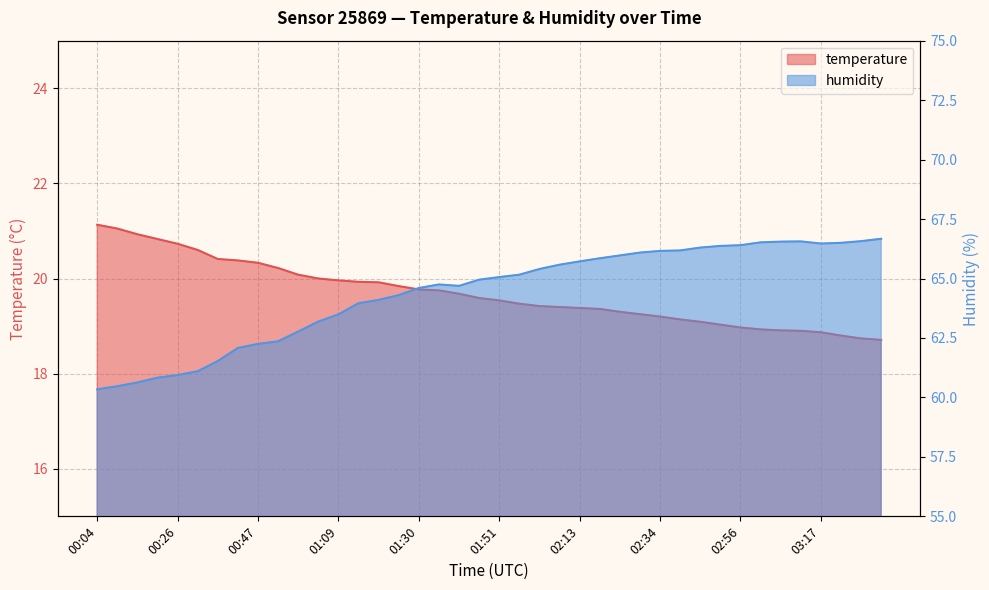

At which label does temperature first exceed 19?

00:04